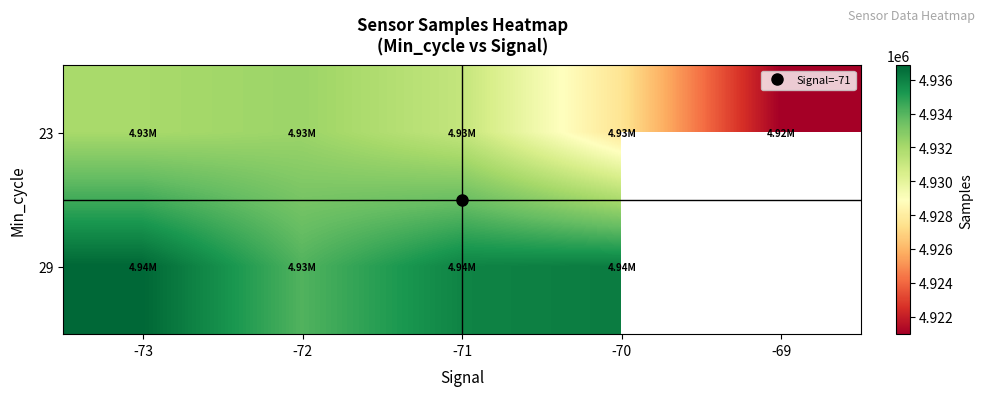

How many series are shown in this chart?

2